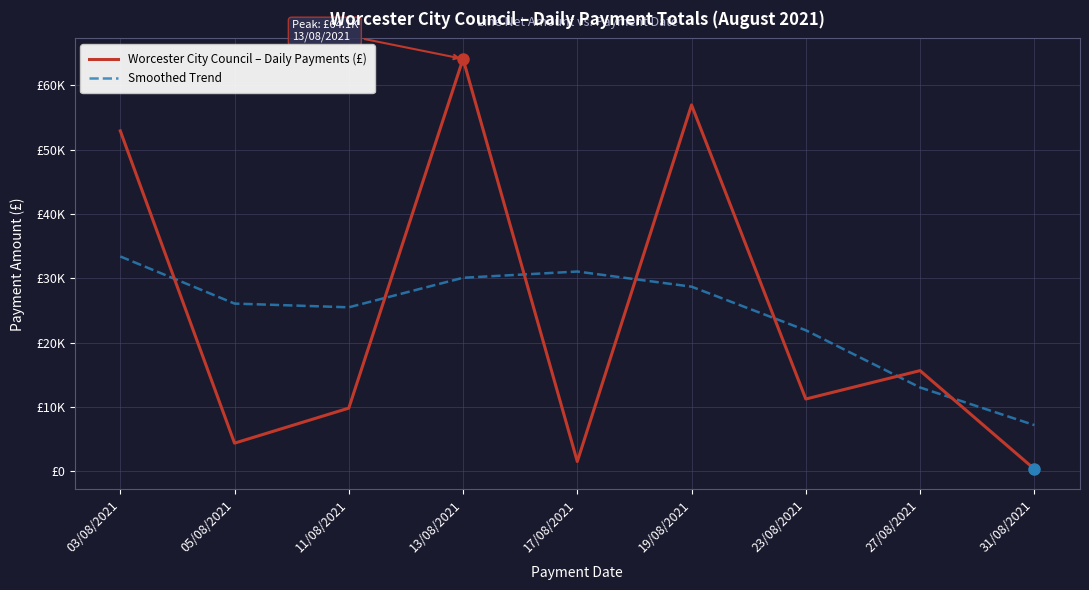

Does the chart have visible grid lines?

Yes